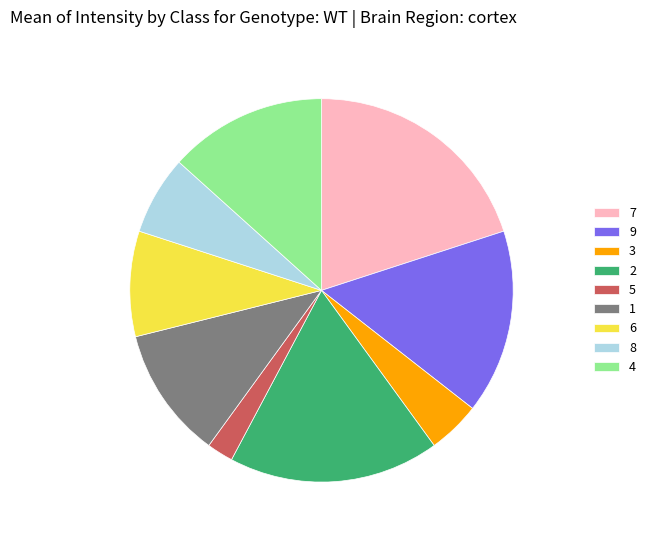

Is it true that 6 is 4% of the pie?

False